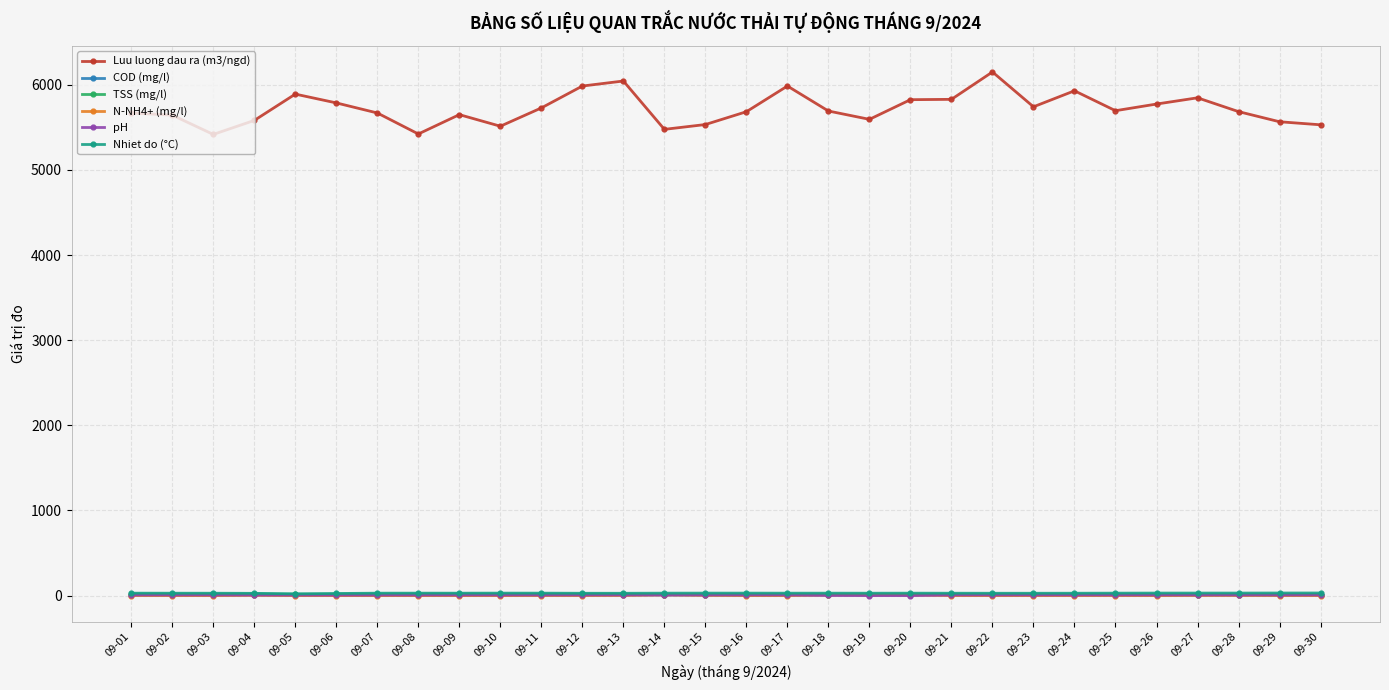

What is the difference between the maximum and minimum values in the TSS (mg/l) series?

8.5